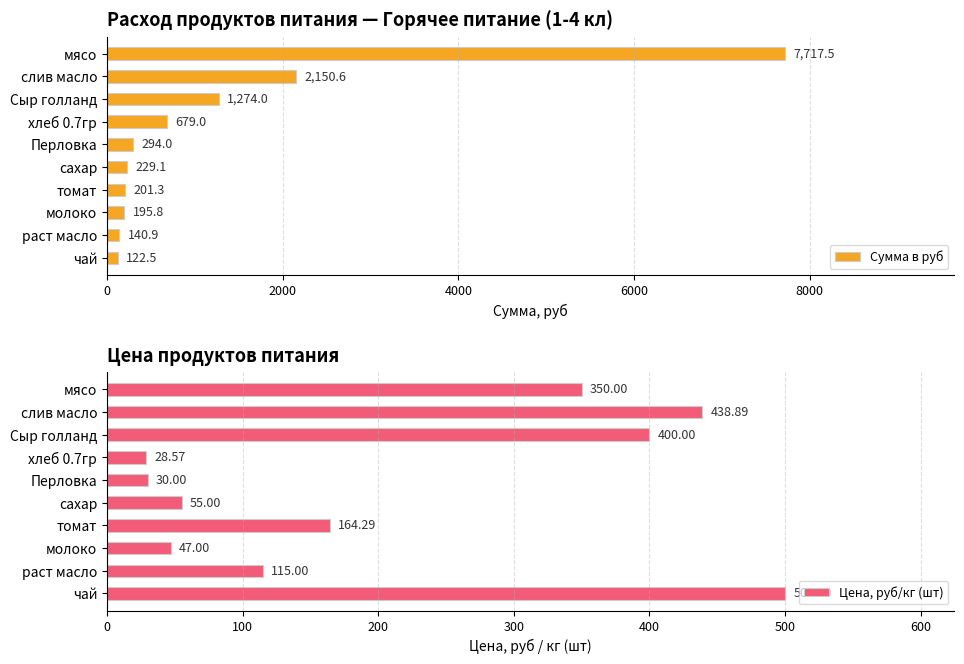

What is the difference between the maximum and minimum values in the Сумма в руб series?

7595.0